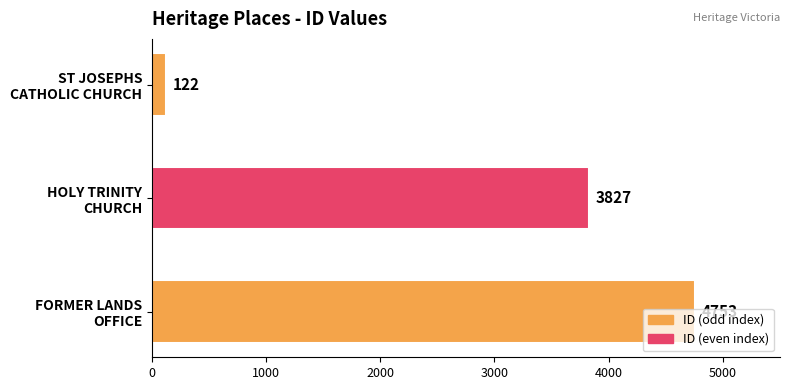

What is the smallest value displayed?

122